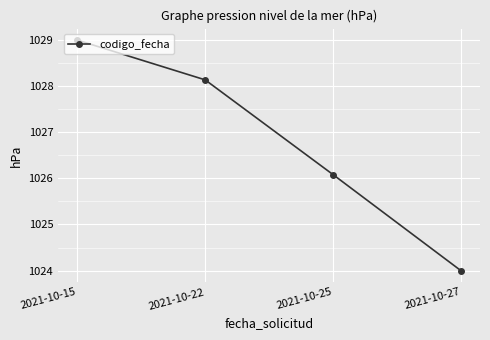

What is the average value?

1026.8